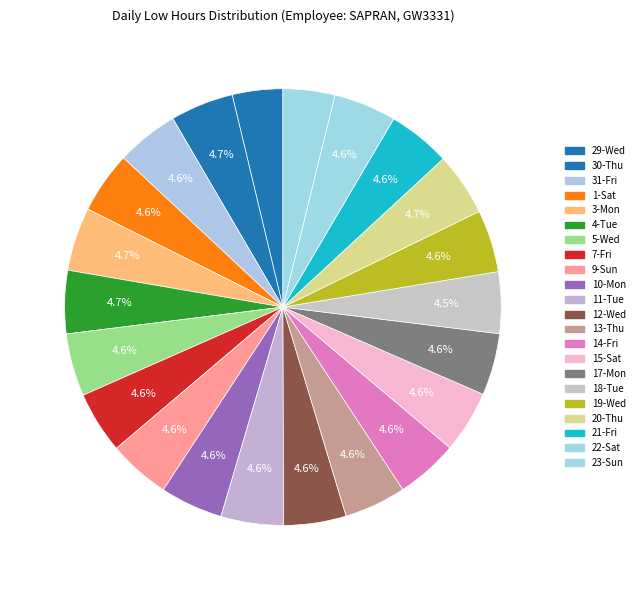

How many segments does this pie chart have?

22